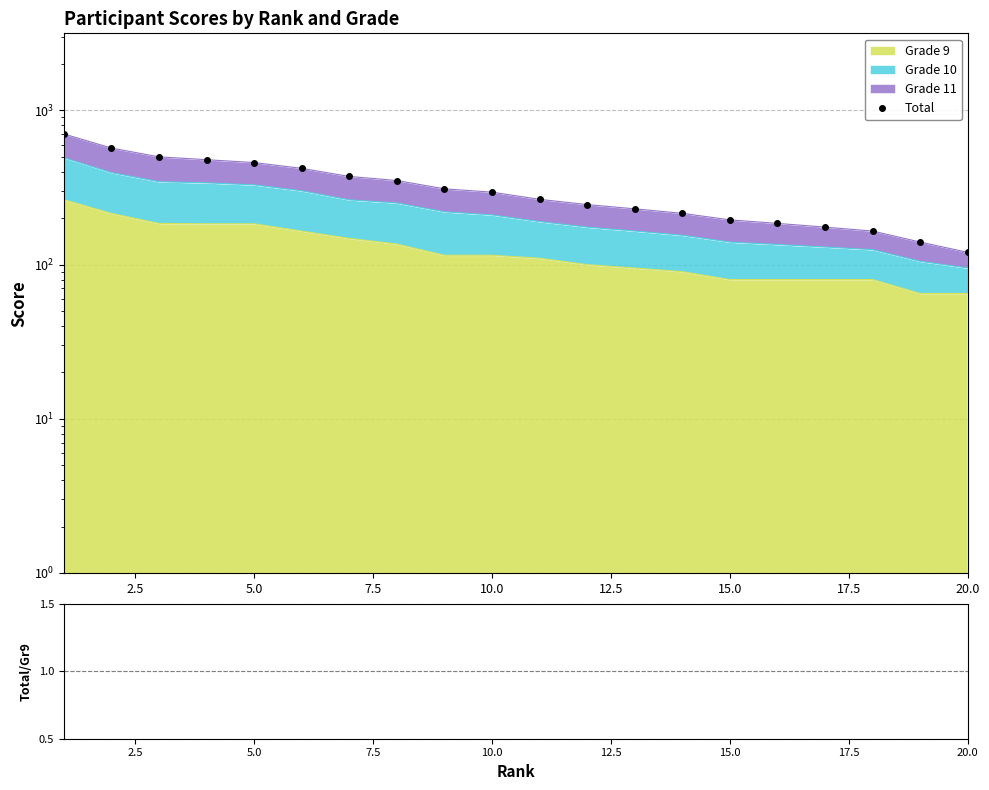

Is it true that the value at 13 is 318?

False